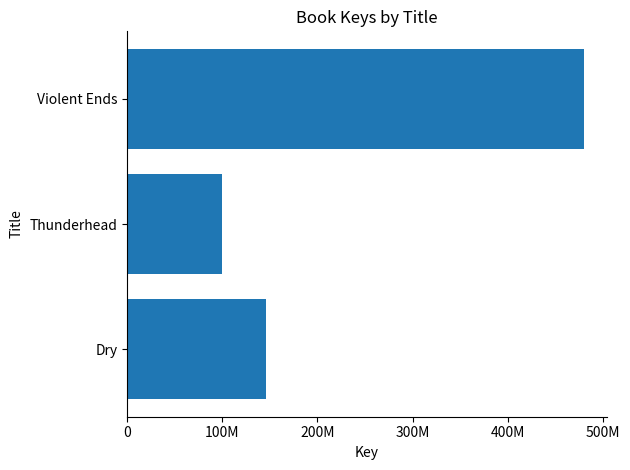

Does the chart contain any negative values?

No